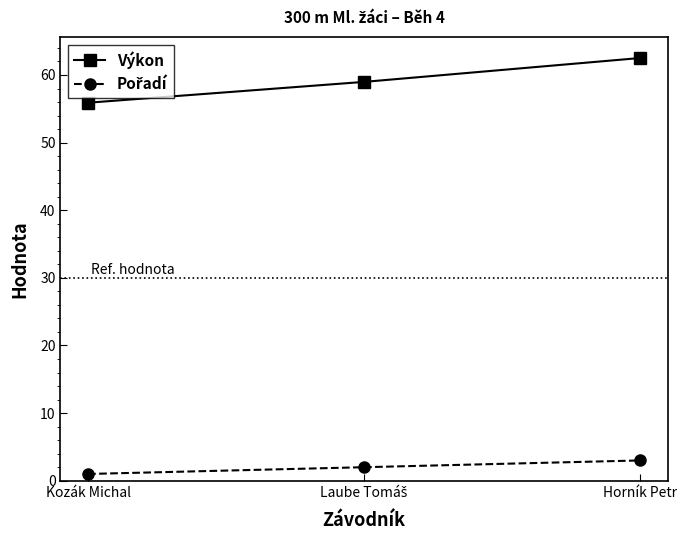

Which series has the widest spread of values?

Výkon